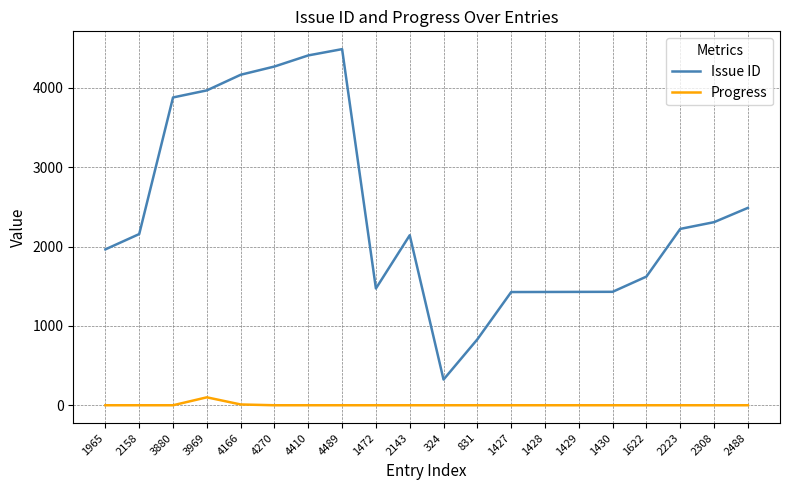

Rank the series at 4270 from lowest to highest value.

Progress, Issue ID